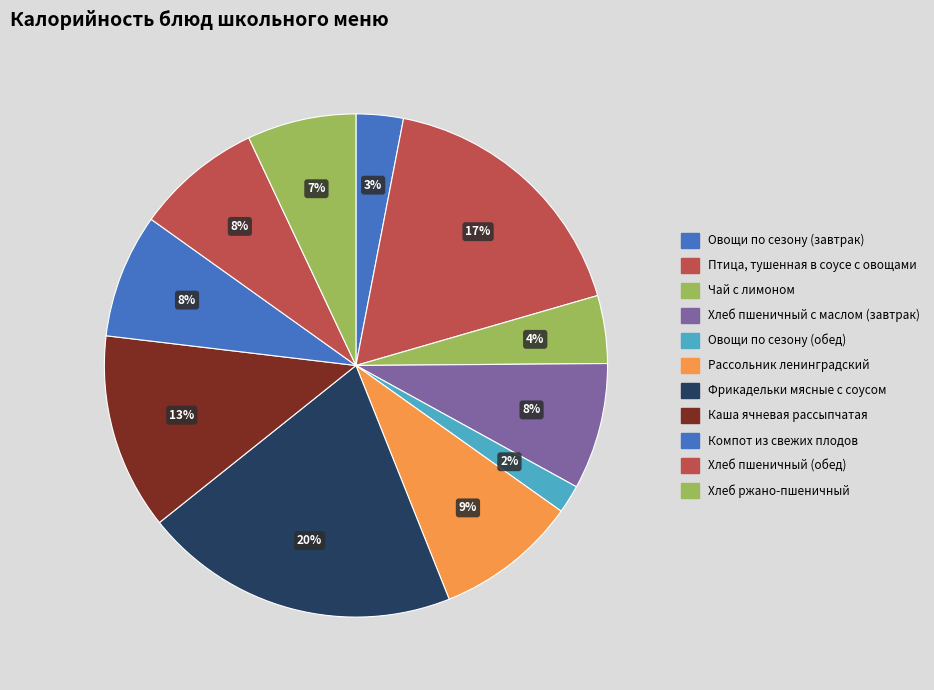

To the nearest percent, what is the combined percentage of Компот из свежих плодов and Хлеб пшеничный (обед)?

16%